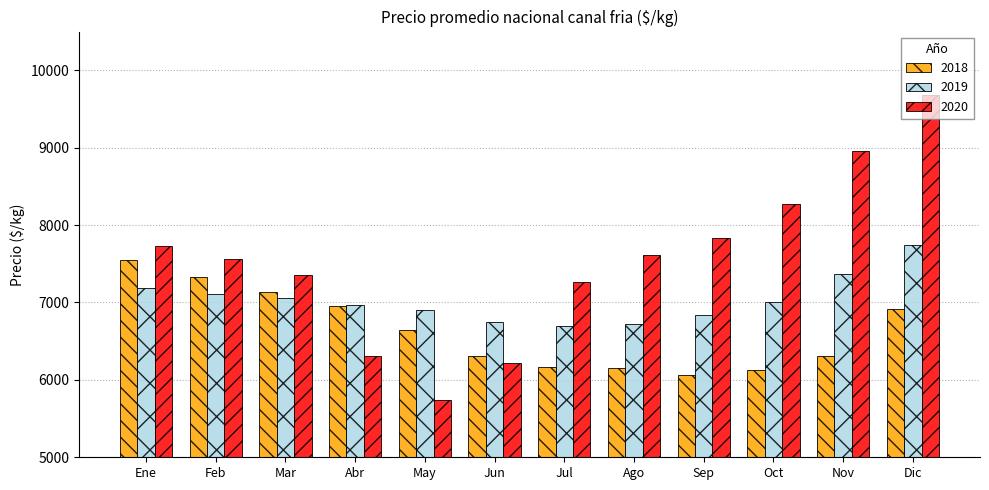

How many bars are there in each group?

3